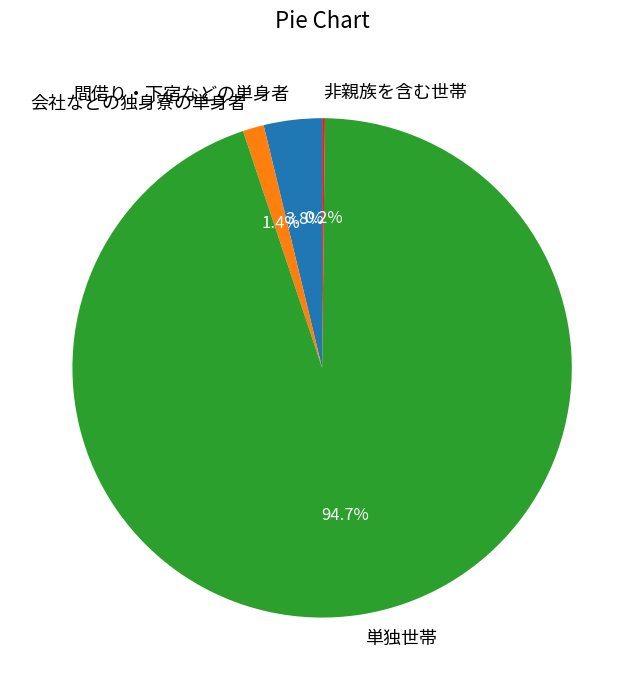

To the nearest percent, what portion does 間借り・下宿などの単身者 represent?

4%